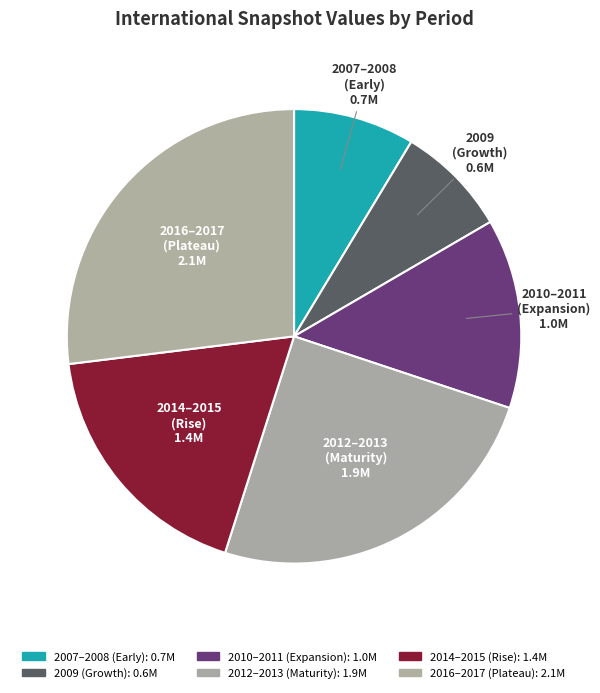

How many segments does this pie chart have?

6